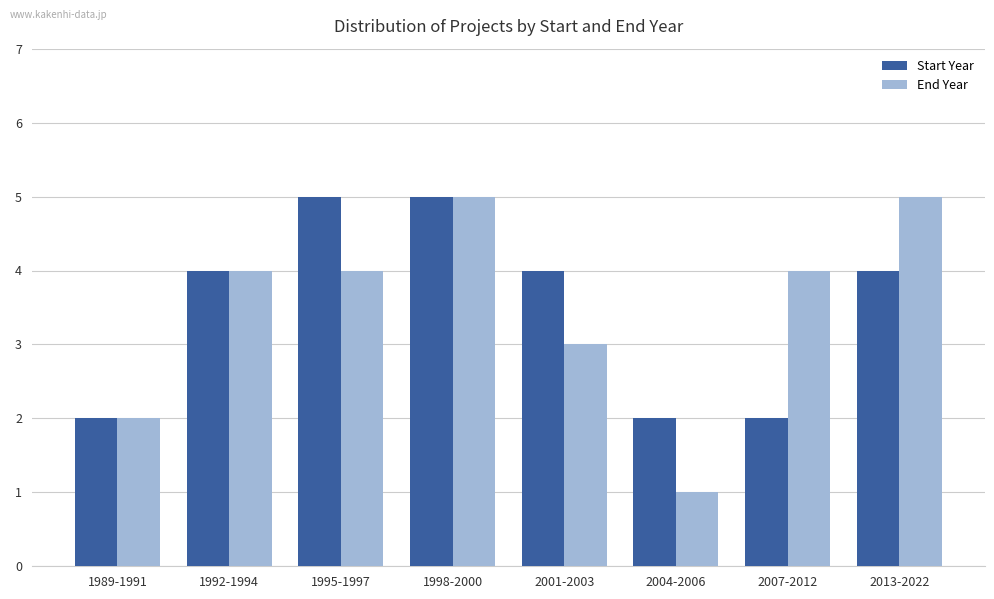

What are all the series names shown in the legend?

Start Year, End Year